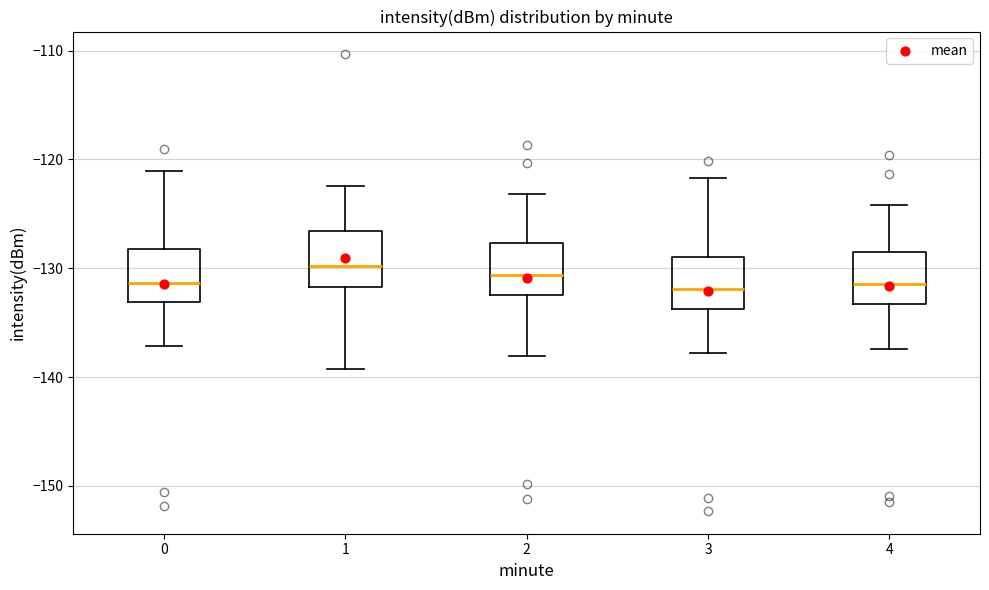

Where does the lower whisker of the box at x = 1 end on the y-axis? The values are not printed on the chart, so give them approximately, as read against the axis.

-139